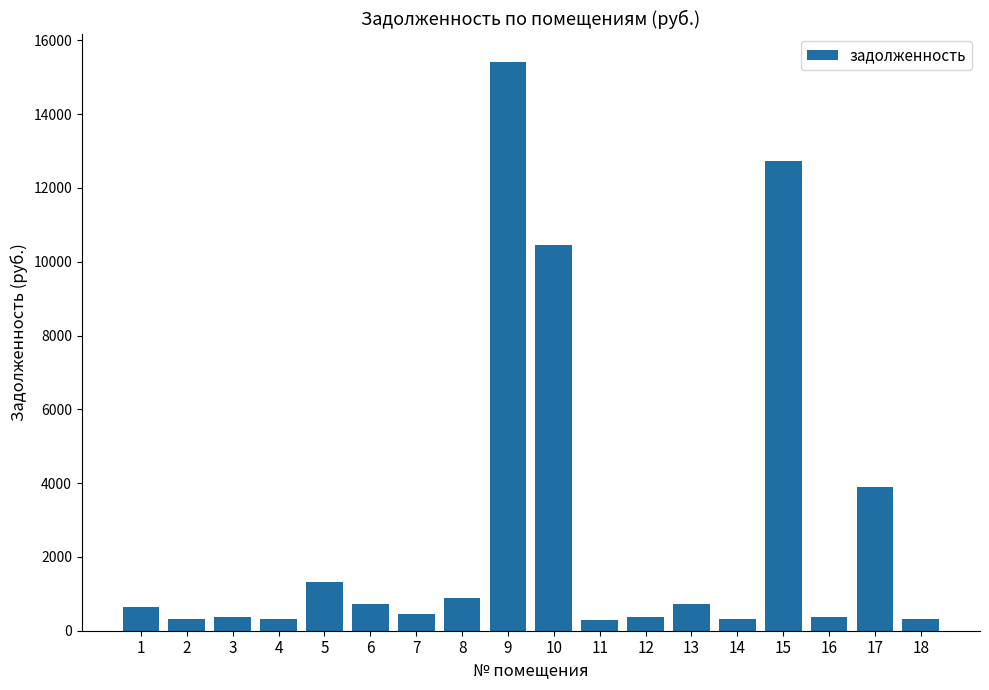

How many values are below 633?

9